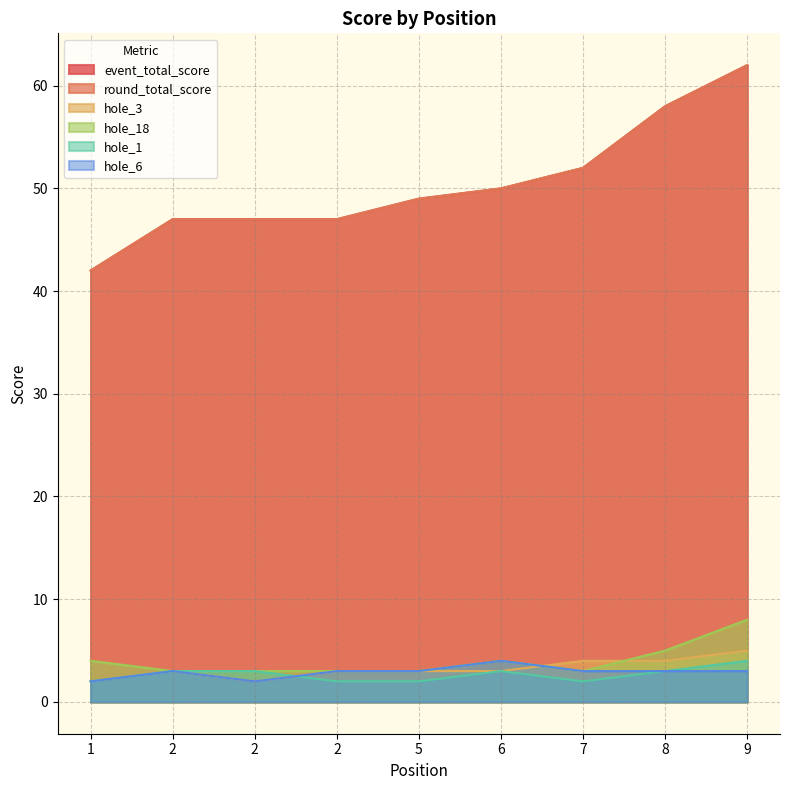

At which label does hole_6 reach its minimum?

1